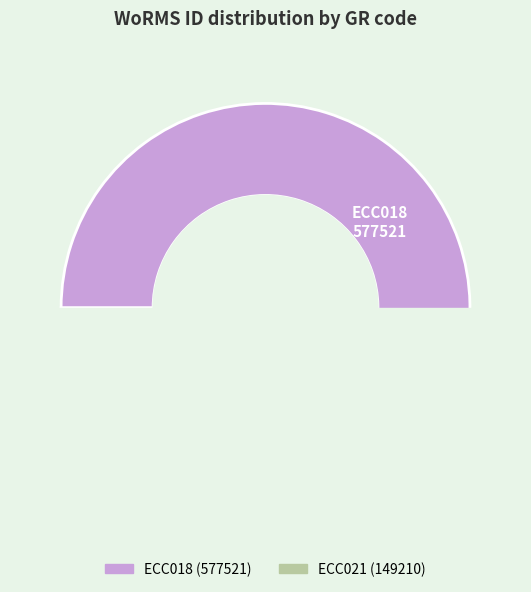

What is the largest slice in the pie chart?

ECC018